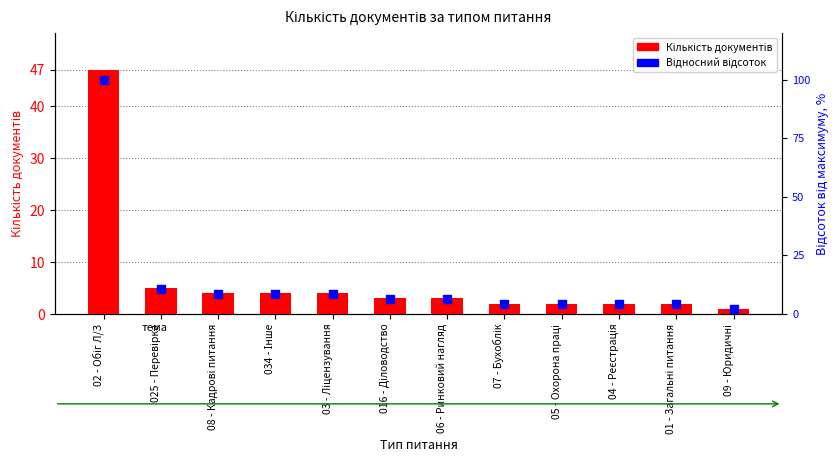

At how many categories does at least one series exceed 7?

5